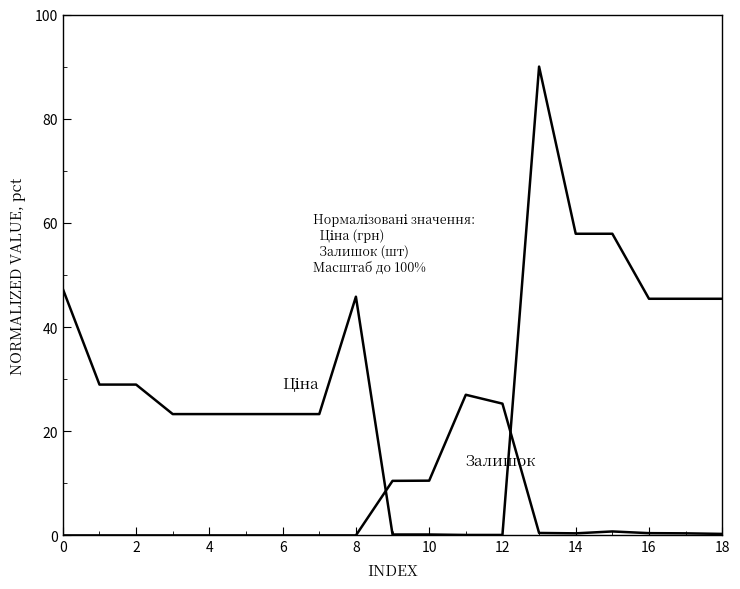

Is this an area chart (filled region under the line)?

No